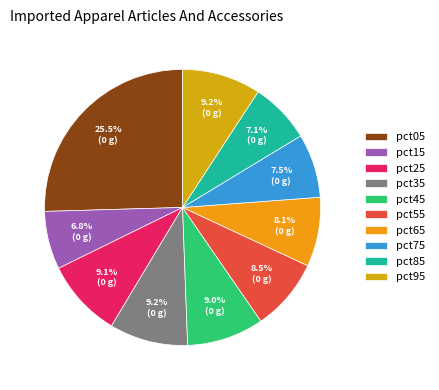

Combined, what portion of the pie is pct75 and pct25?

16.6%